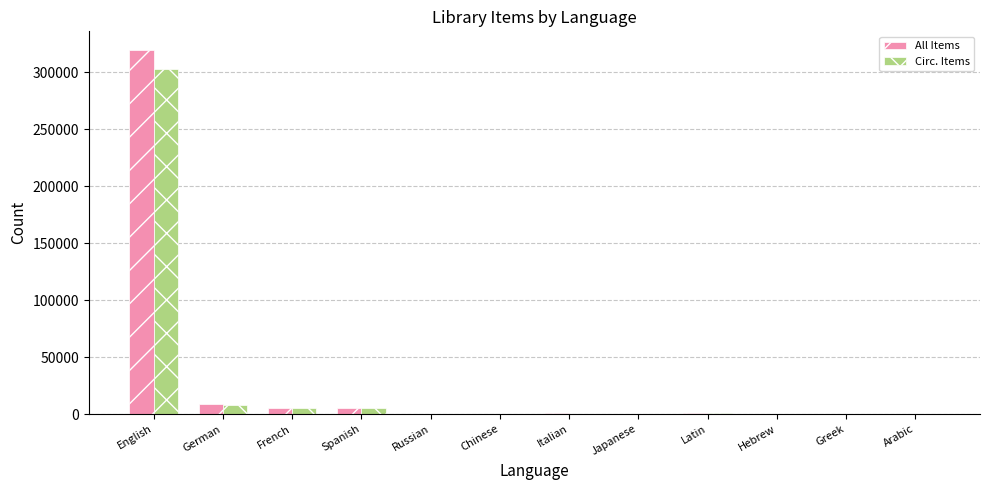

At which category does the chart reach its peak across all series?

English